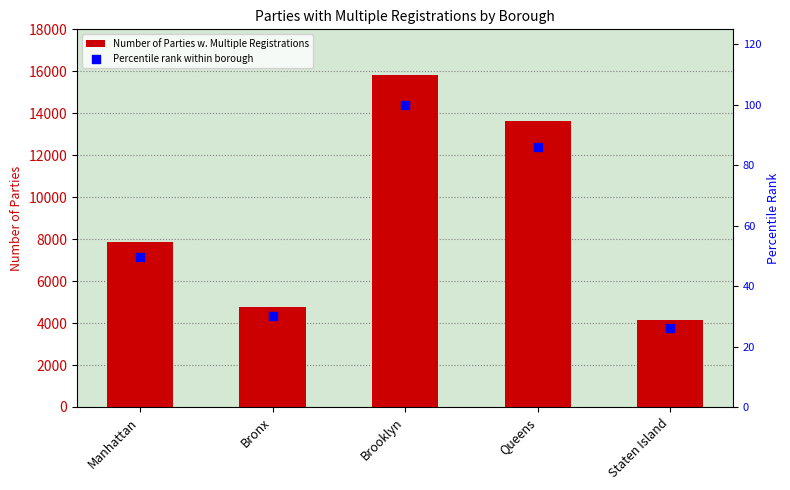

Which series reaches the maximum Y coordinate?

Number of Parties w. Multiple Registrations